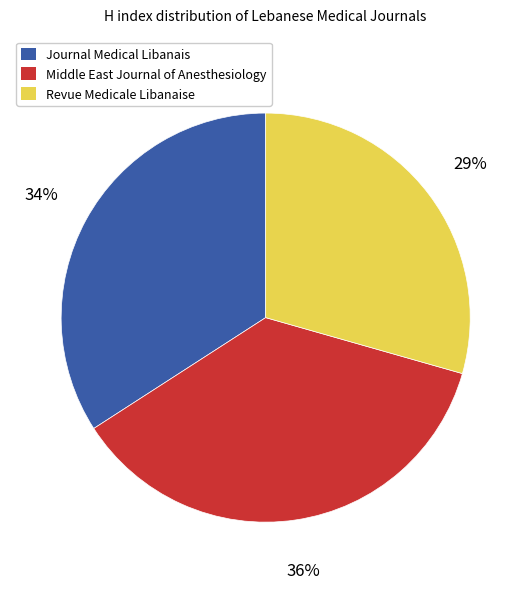

Do Middle East Journal of Anesthesiology and Journal Medical Libanais together represent more than half of the pie?

Yes